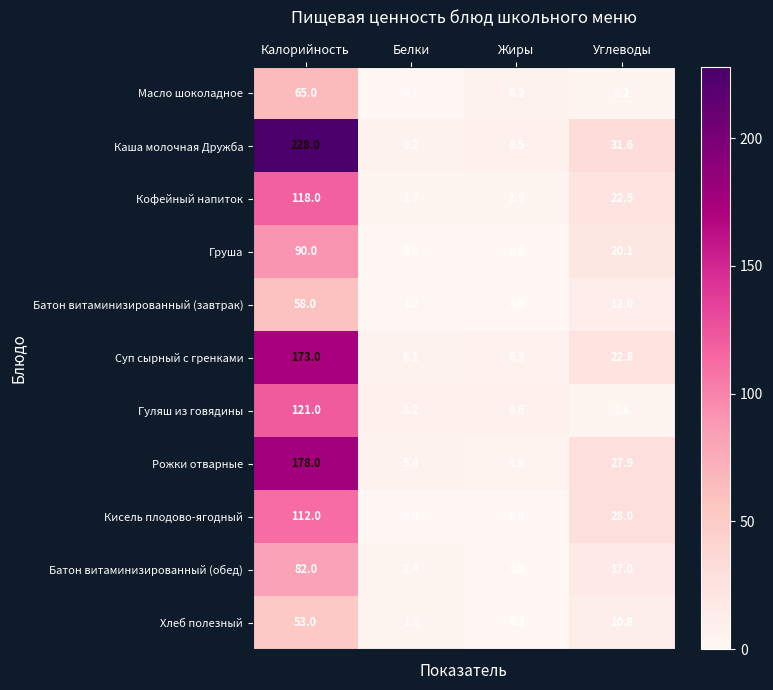

At how many categories does at least one series exceed 146?

1